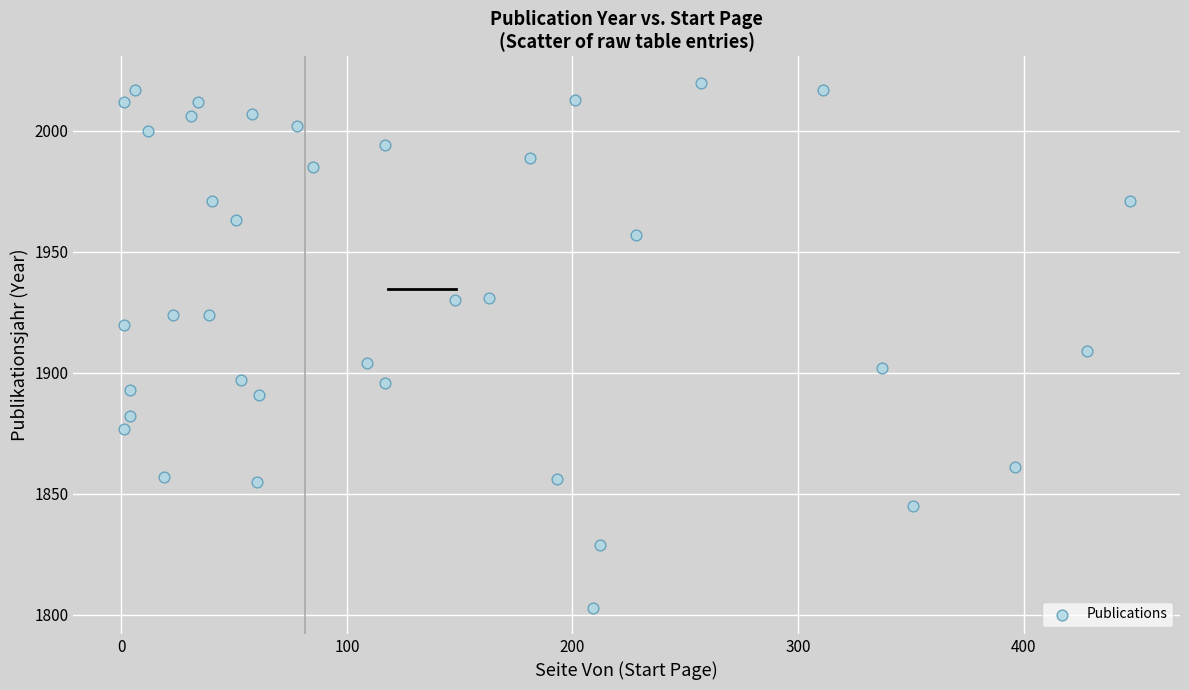

What is the range of X values (max minus min)?

446